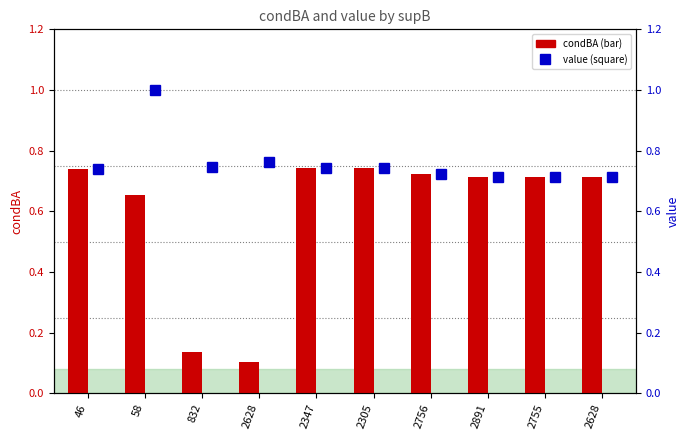

Is the value of value at 832 greater than the value of condBA at 2628?

Yes